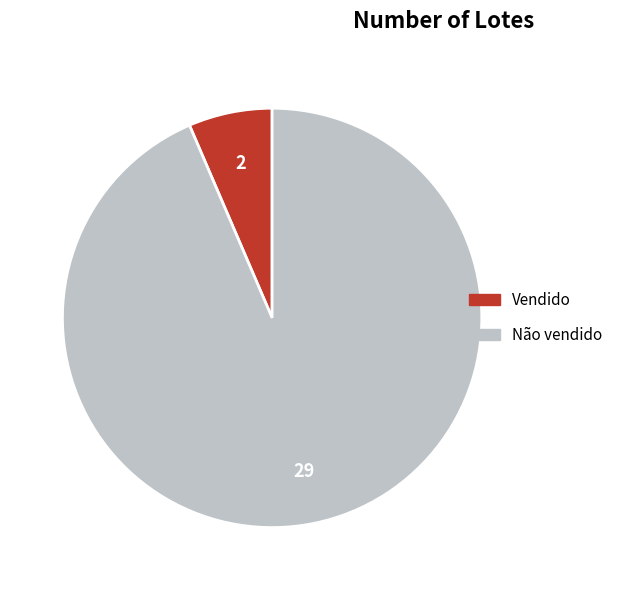

Approximately how many times larger is the value at Não vendido compared to Vendido?

14.5